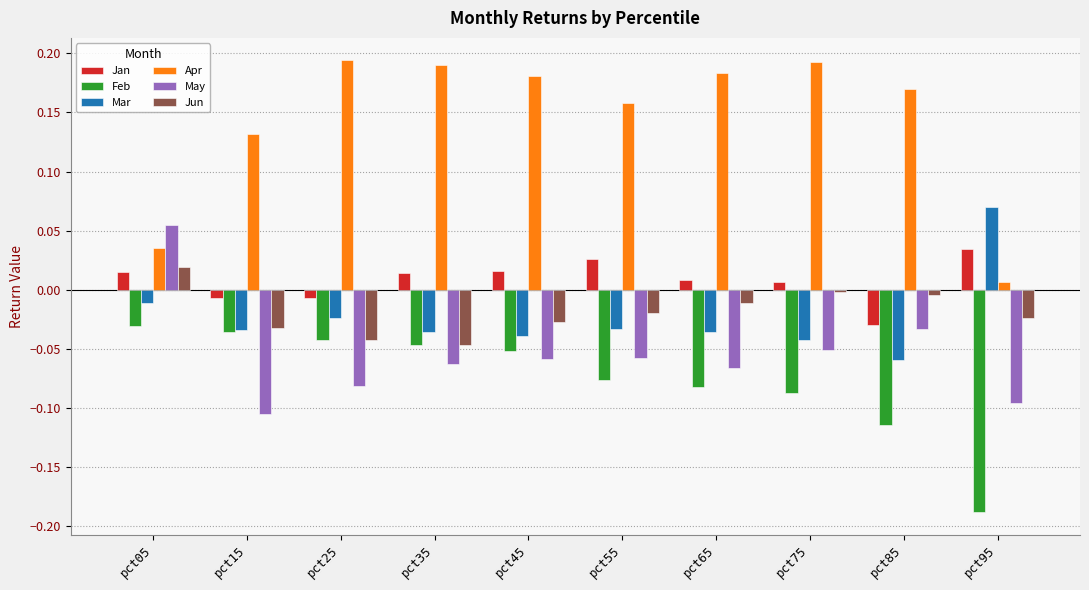

Which series changed the most between pct35 and pct95?

Apr